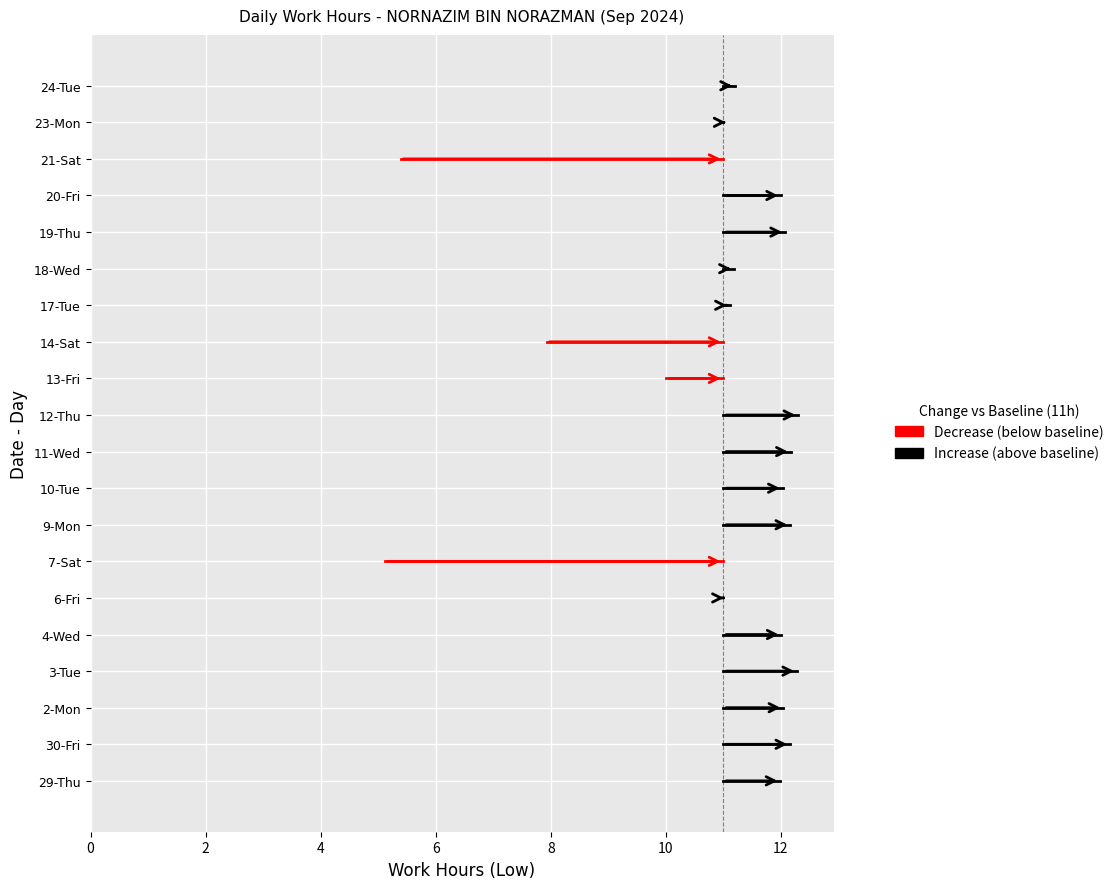

Is it true that the value at 19-Thu is 20.2?

False